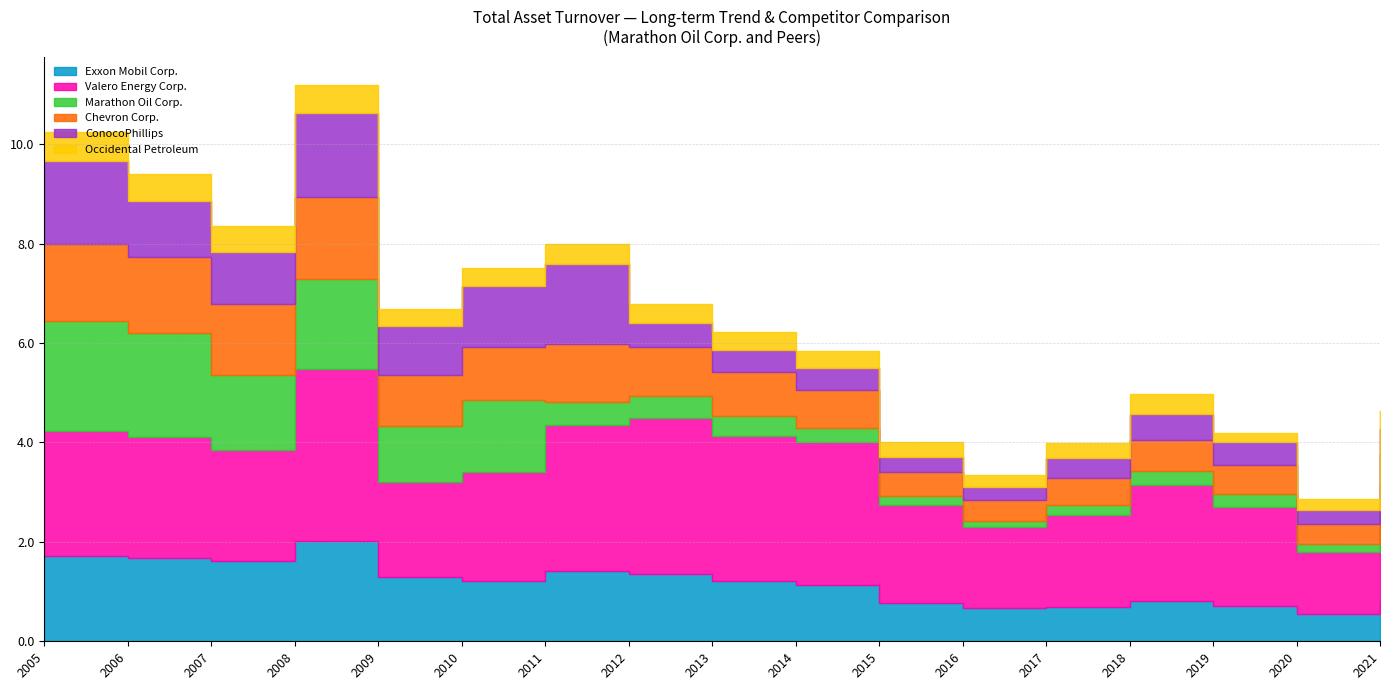

At which category does the chart reach its peak across all series?

2008